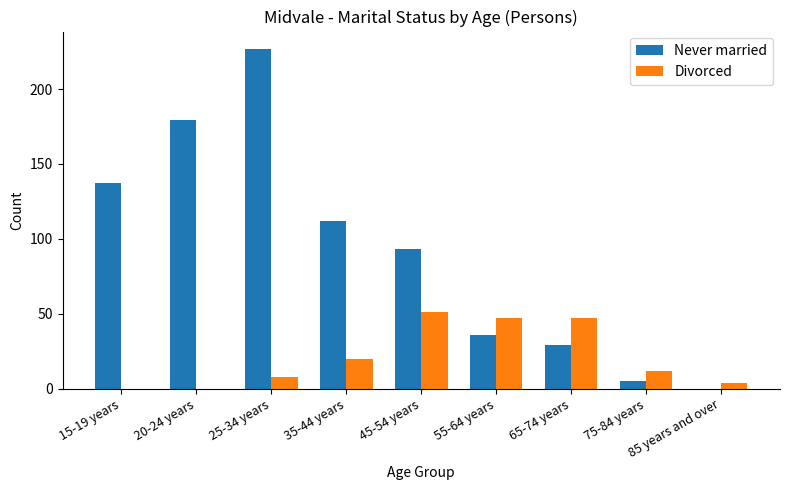

Which label corresponds to the largest value in the chart?

25-34 years